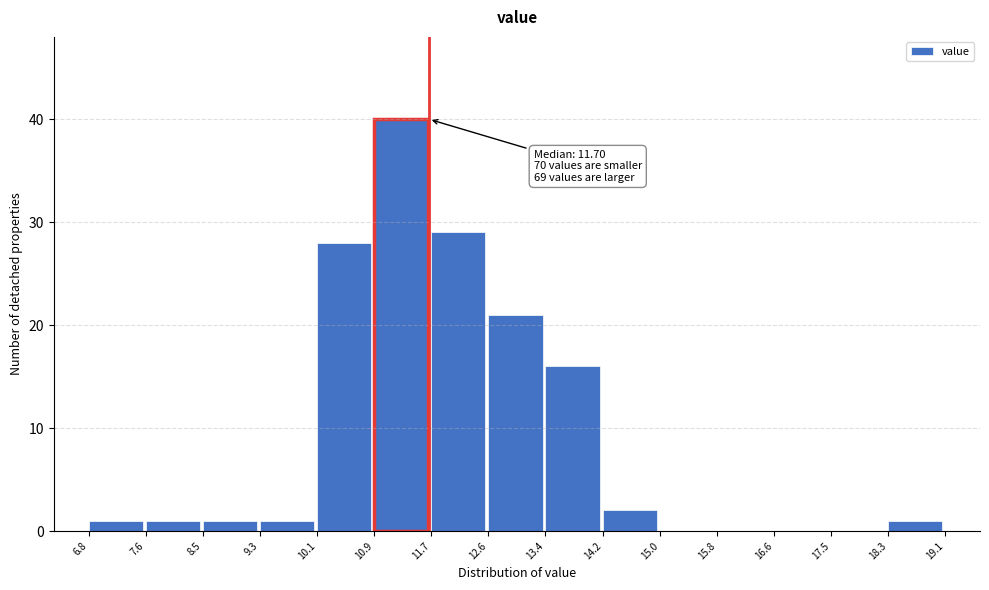

Over which range of the x-axis is the bar tallest?

10.9 to 11.7